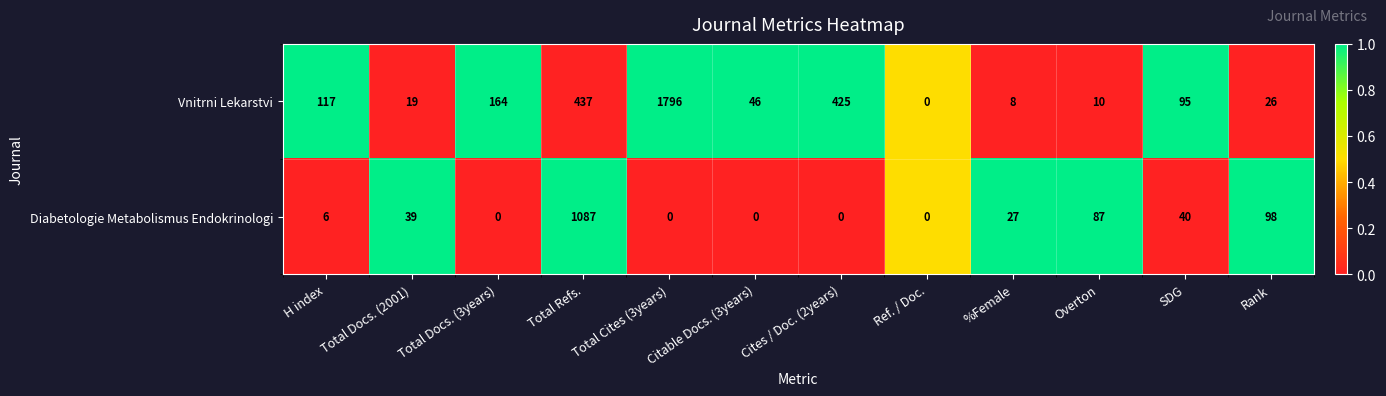

Where is Diabetologie Metabolismus Endokrinologi nearest to the value 543?

Rank